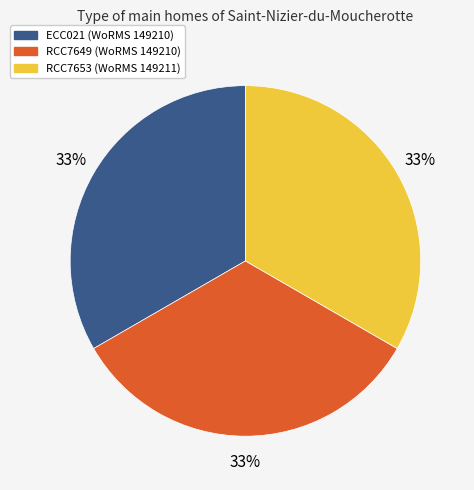

Is RCC7653 the majority of the pie?

No